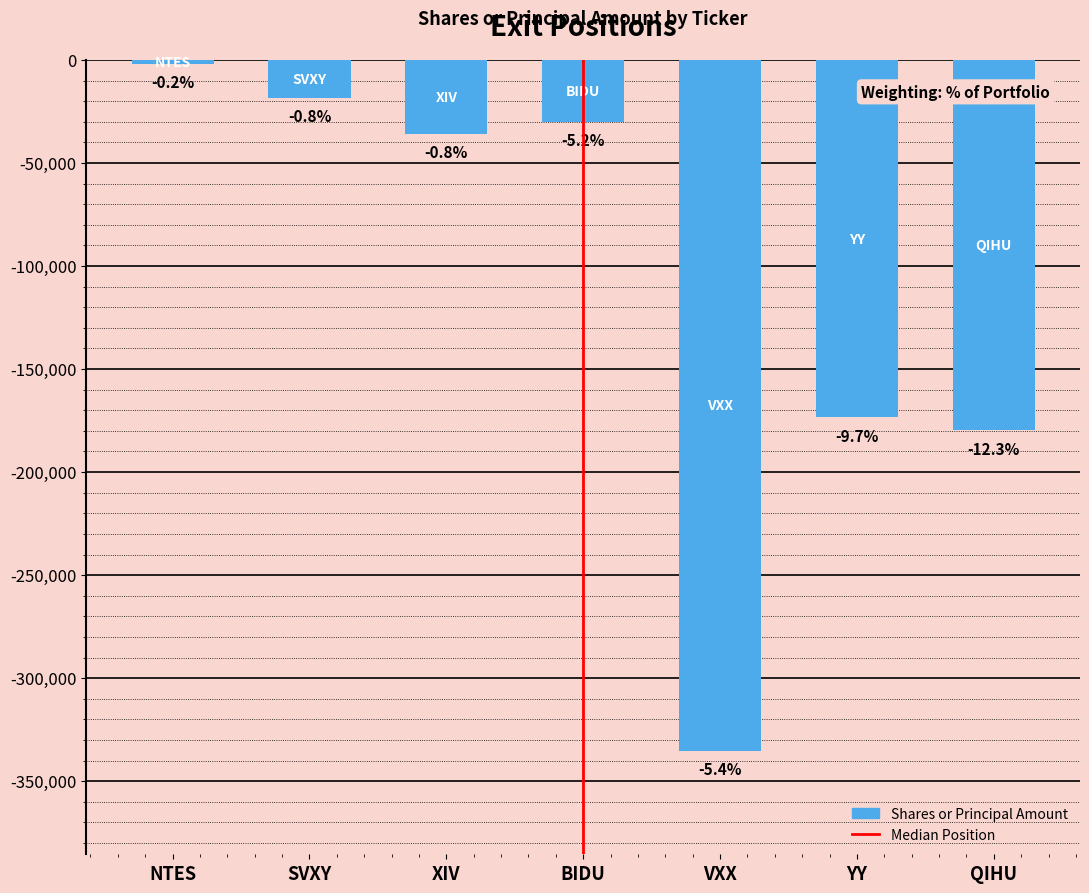

What is the average value?

-110600